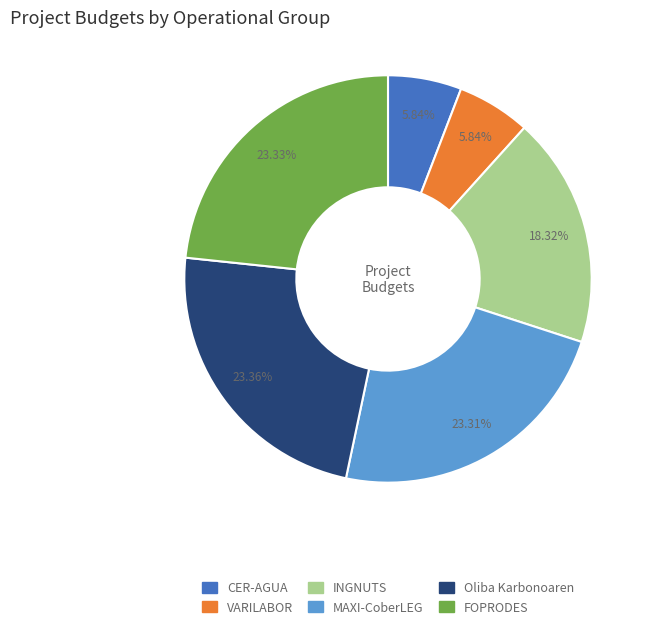

Is there a majority slice in this chart?

No